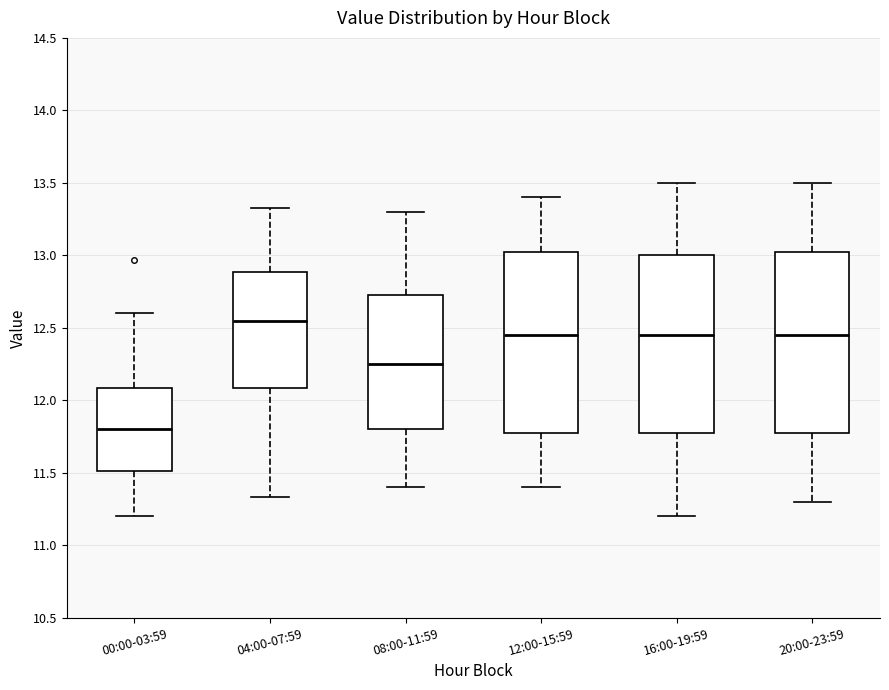

Where does the median line of the box for 08:00-11:59 sit on the y-axis? The values are not printed on the chart, so give them approximately, as read against the axis.

12.25